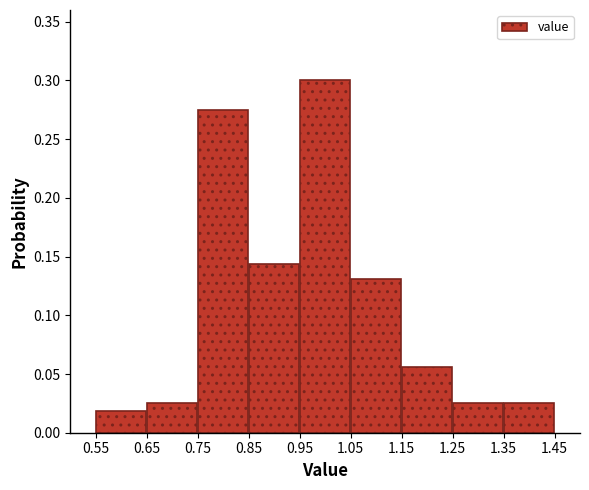

Over which range of the x-axis is the bar tallest?

0.95 to 1.05